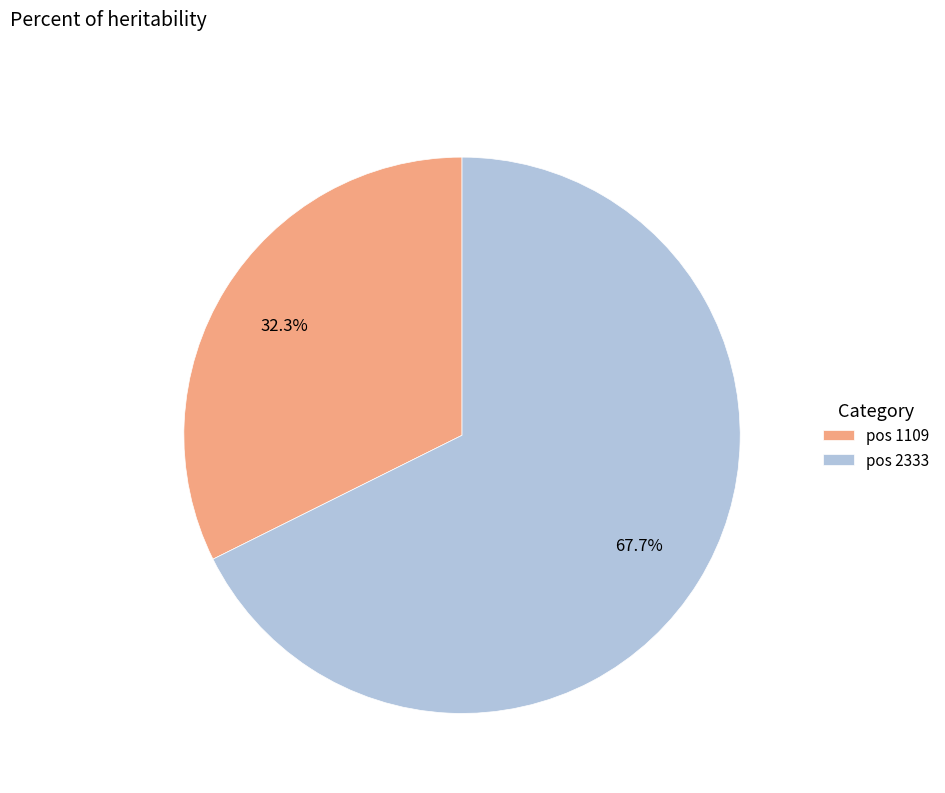

Approximately how many times larger is the value at pos 1109 compared to pos 2333?

0.5